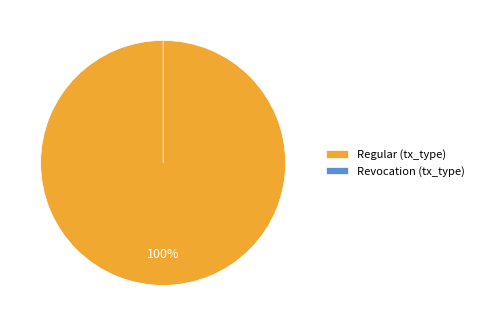

True or false: Revocation (tx_type) accounts for 1% of the total.

False